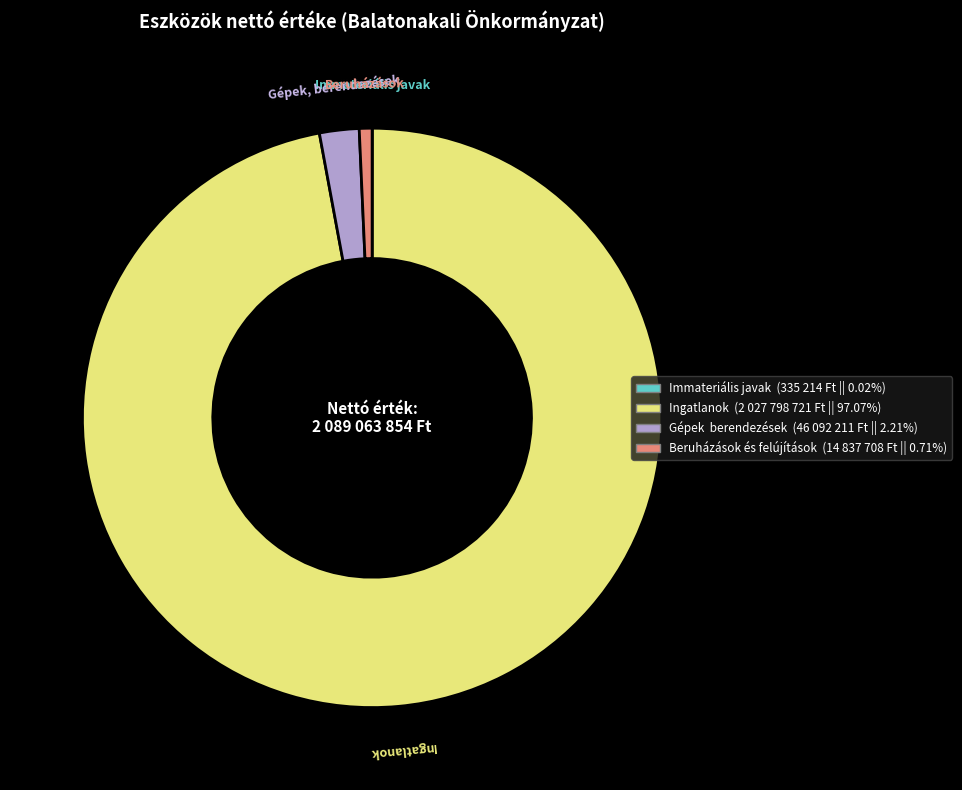

Does any single category account for the majority?

Yes